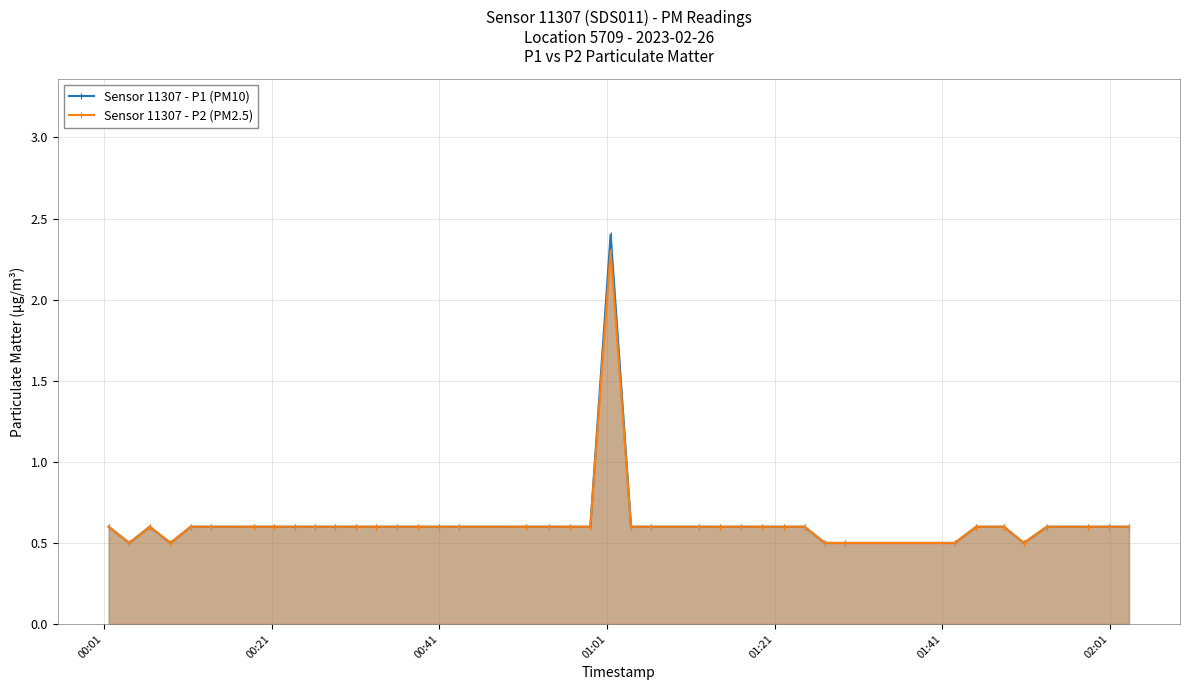

True or false: Sensor 11307 - P2 (PM2.5) has more than 1 interior local peaks.

True